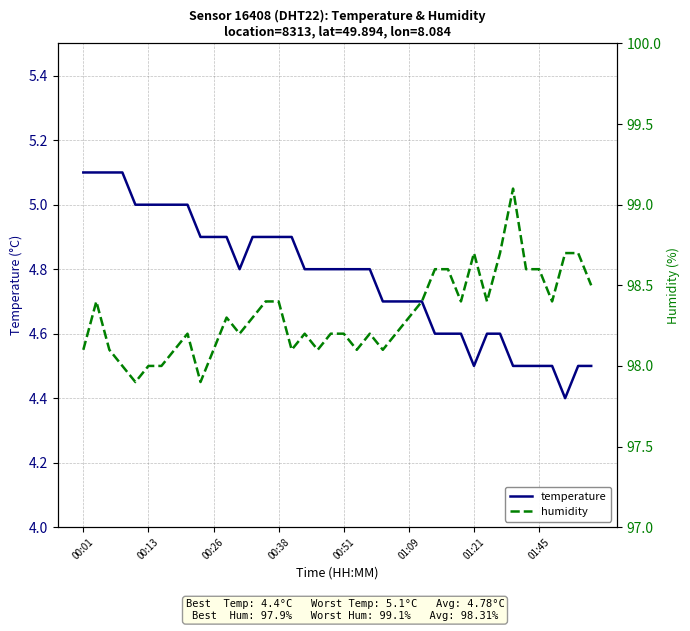

What is the difference between the highest and lowest values at 24?

93.5